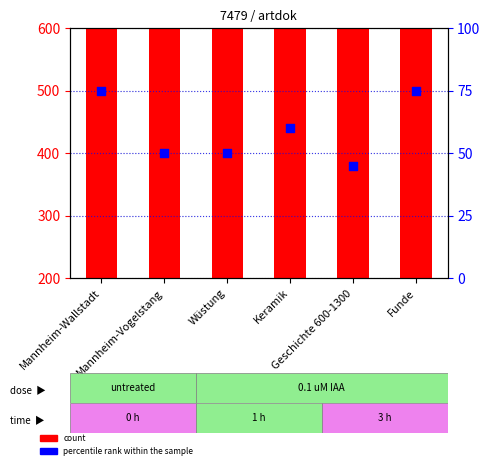

What are all the series names shown in the legend?

count, percentile rank within the sample